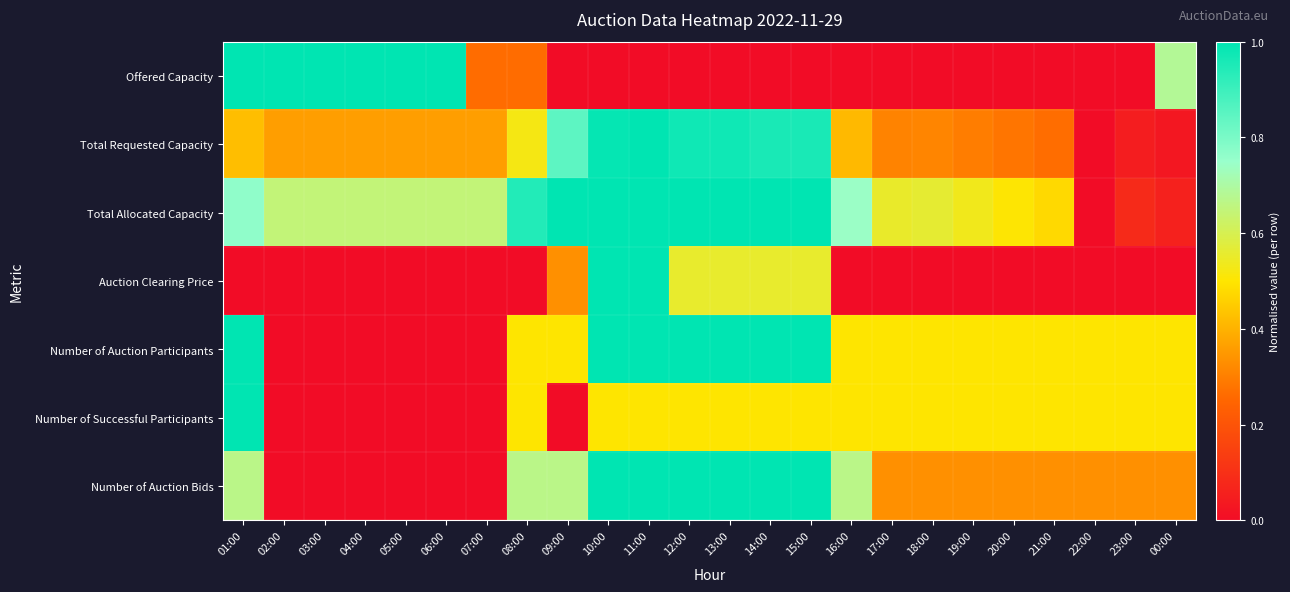

At how many categories does at least one series exceed 0?

24